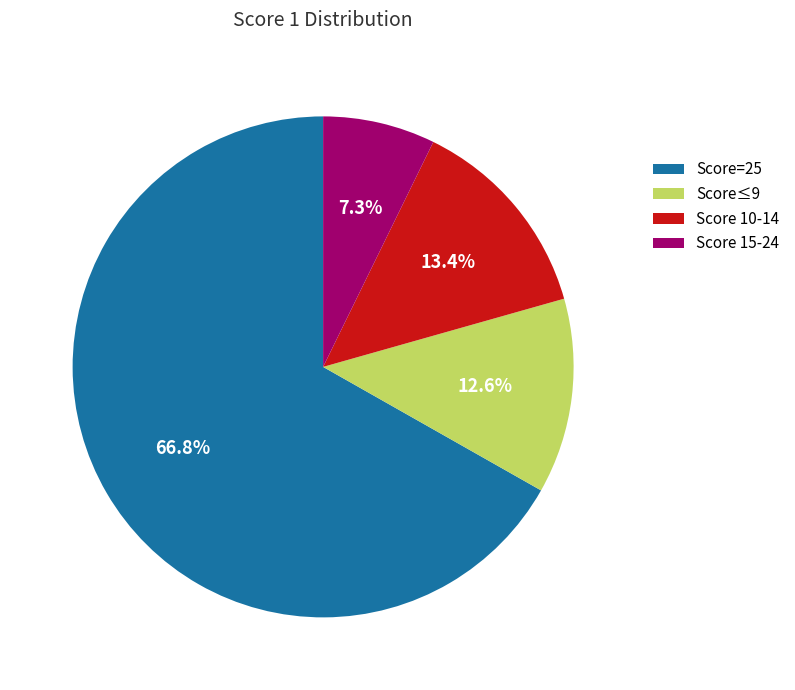

To the nearest percent, what is the average slice percentage?

25%